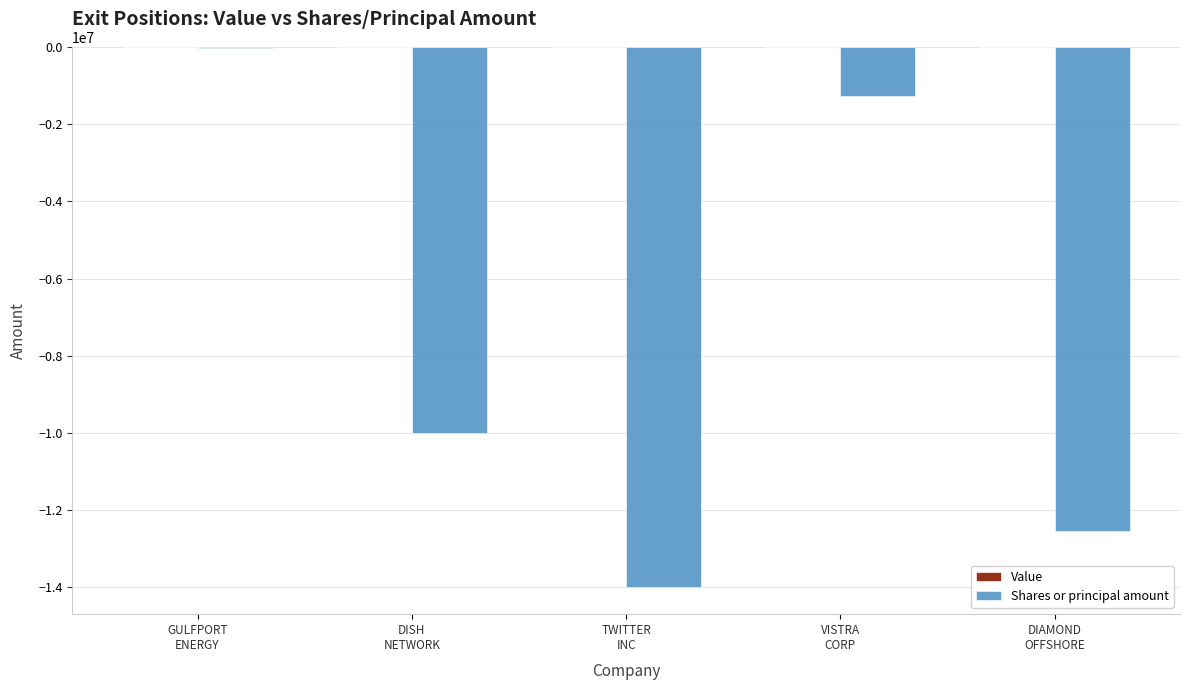

What is the sum of all values?

-37822013